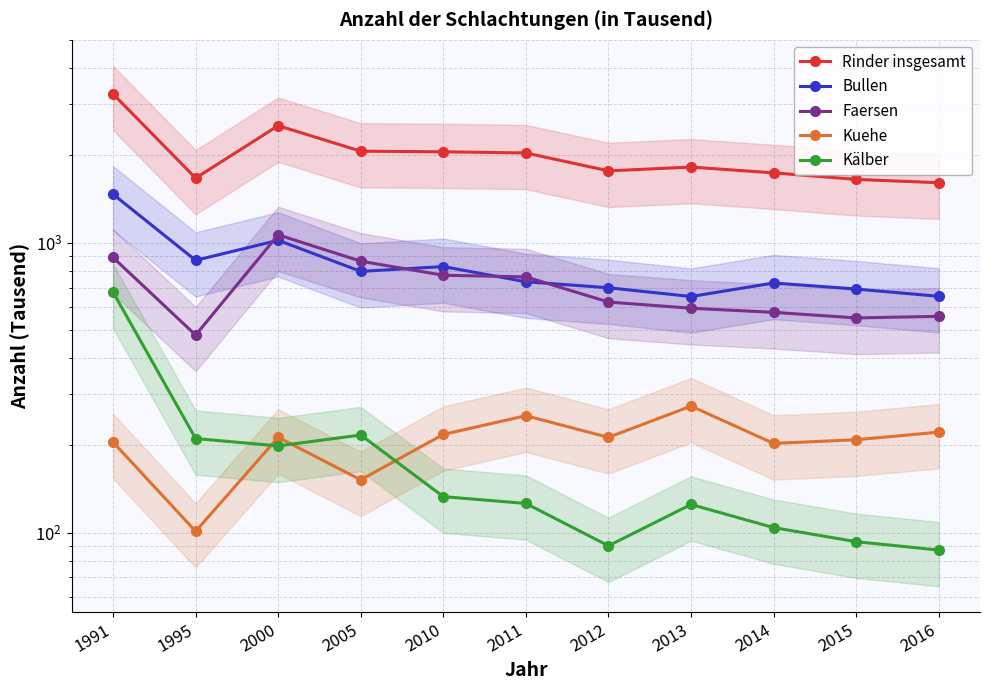

True or false: Bullen has a value of 1066 at 2005.

False